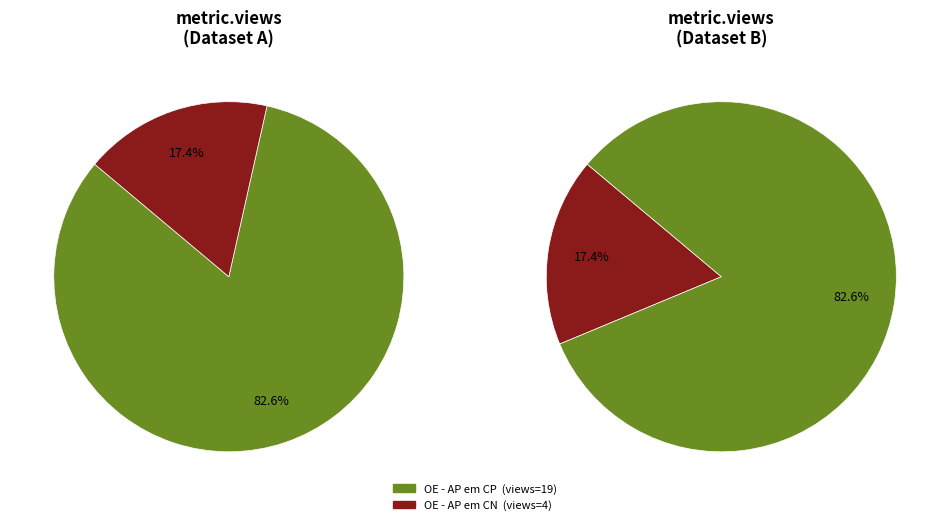

Count the number of slices in the pie.

2